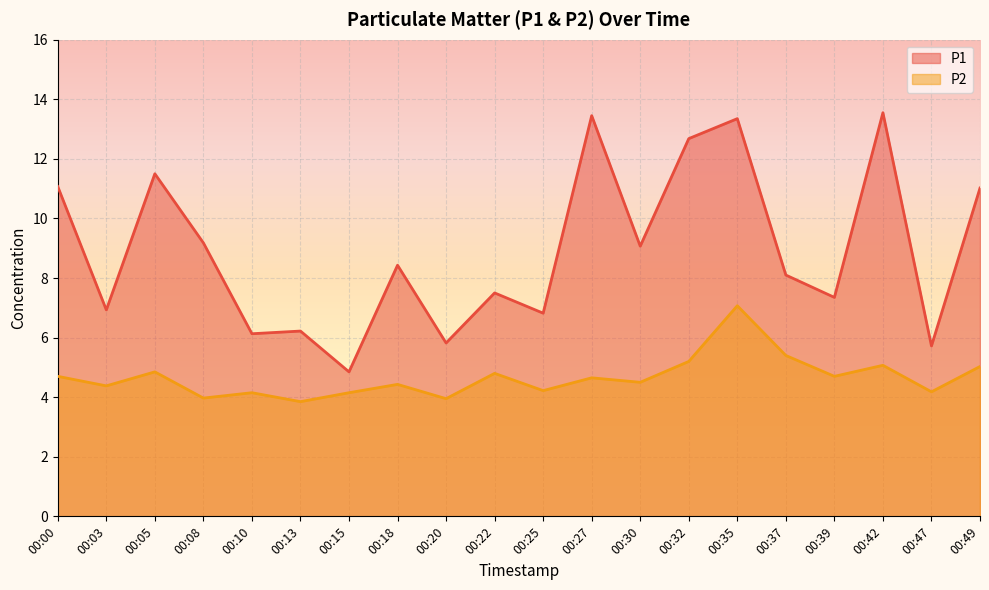

True or false: P1 and P2 intersect in this chart.

False